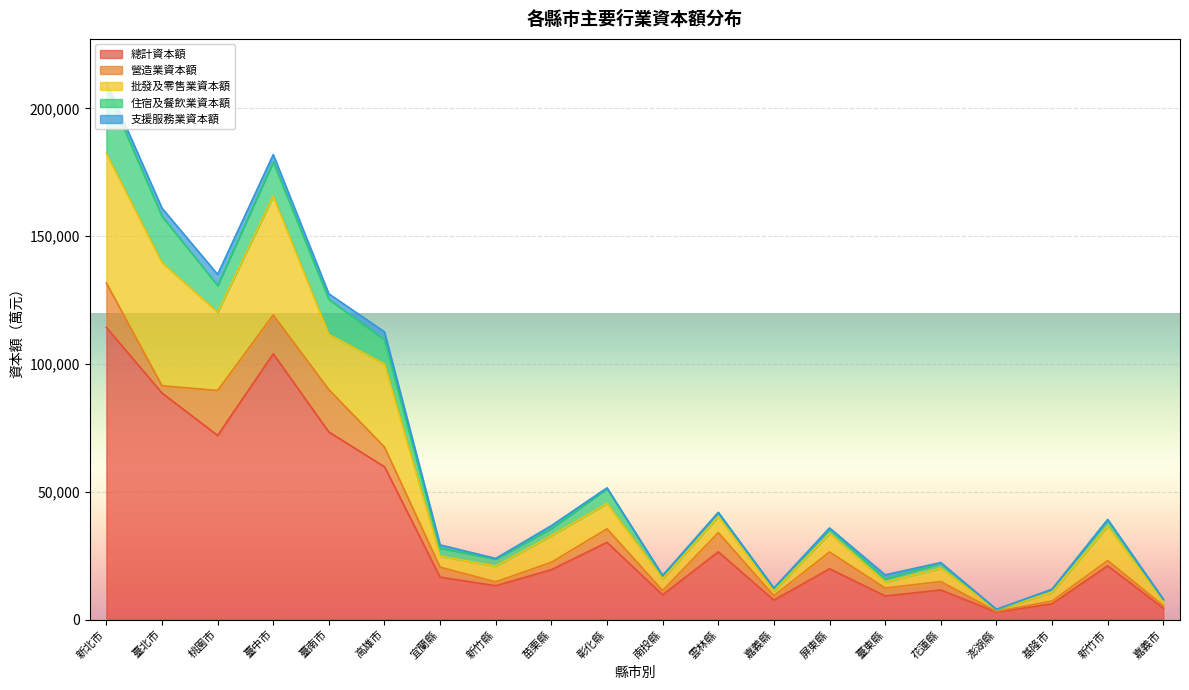

Where is the first local maximum for 批發及零售業資本額?

臺中市